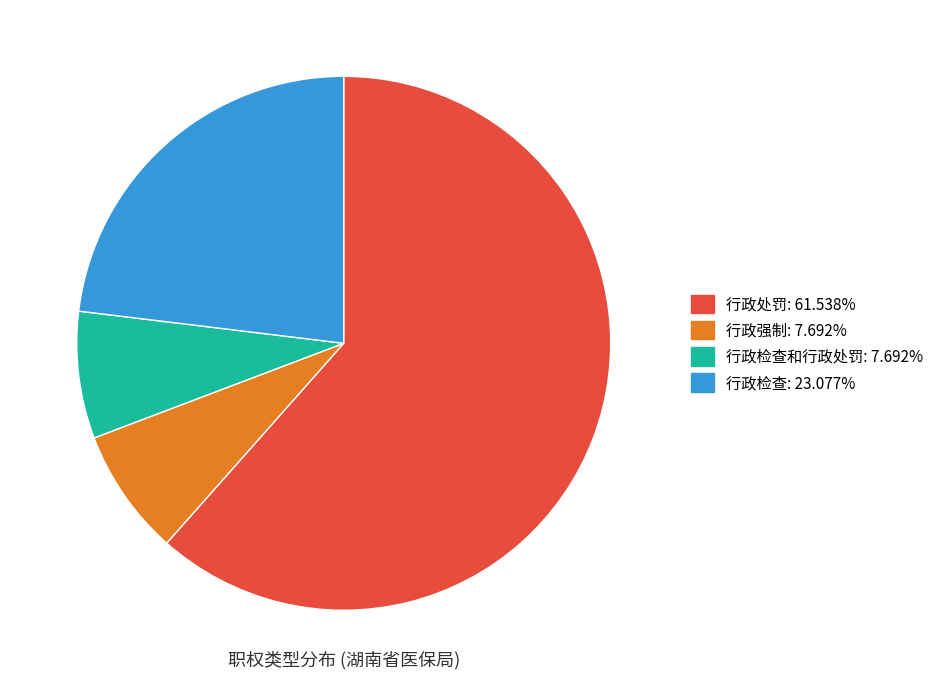

Combined, do 行政处罚: 61.538% and 行政强制: 7.692% account for over 50%?

Yes